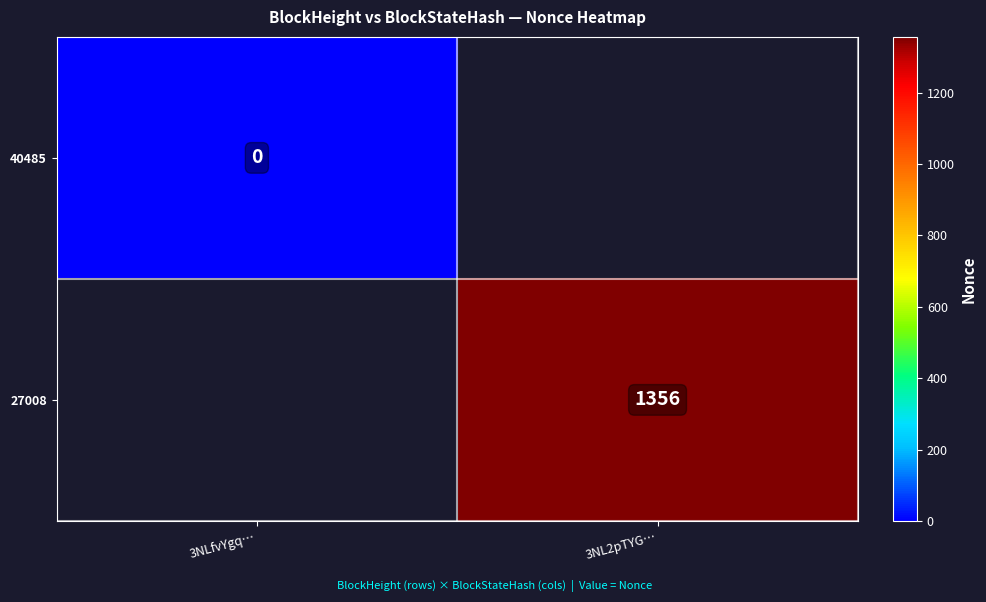

How many series are shown in this chart?

2